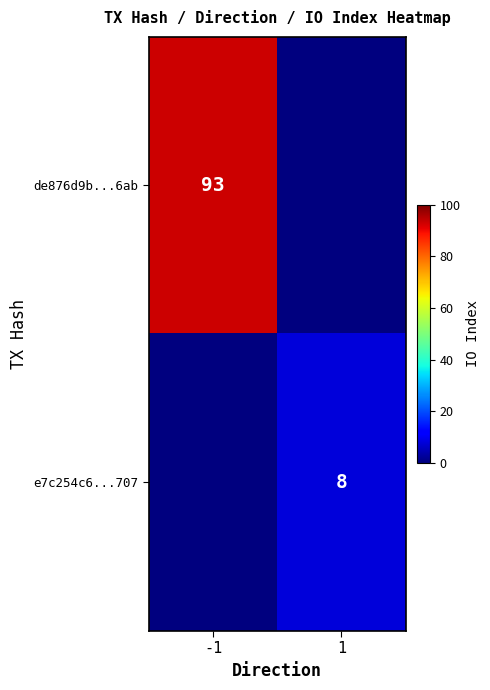

The value of e7c254c6...707 at 1 is 12. True or false?

False